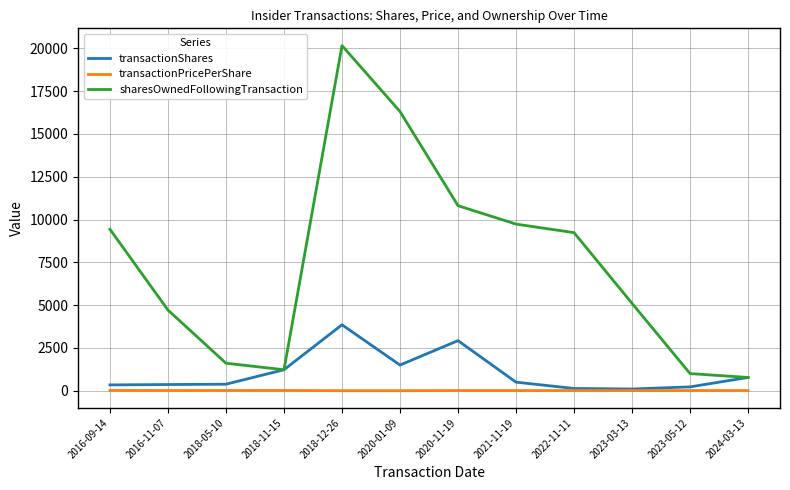

At how many categories does at least one series exceed 13803?

2